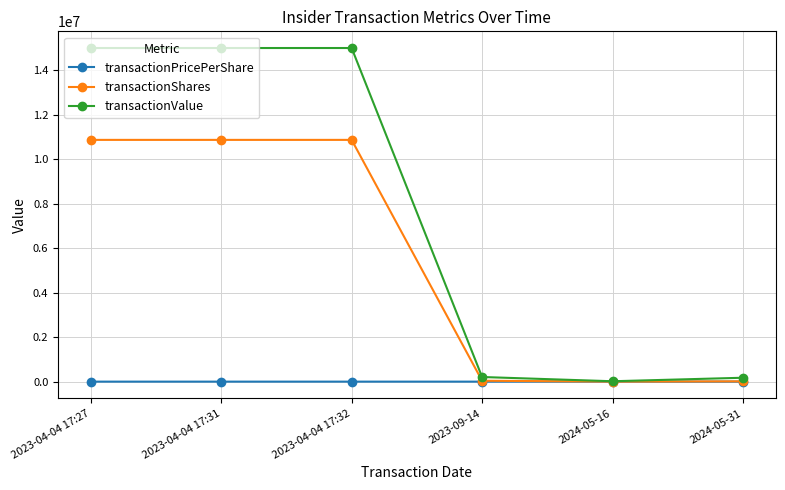

List the series in order of their overall mean, highest first.

transactionValue, transactionShares, transactionPricePerShare